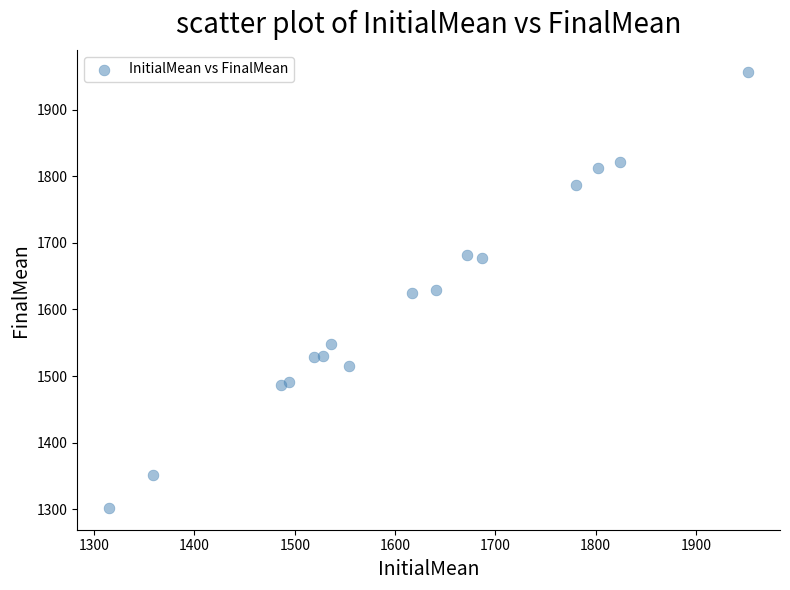

What is the range of X values (max minus min)?

637